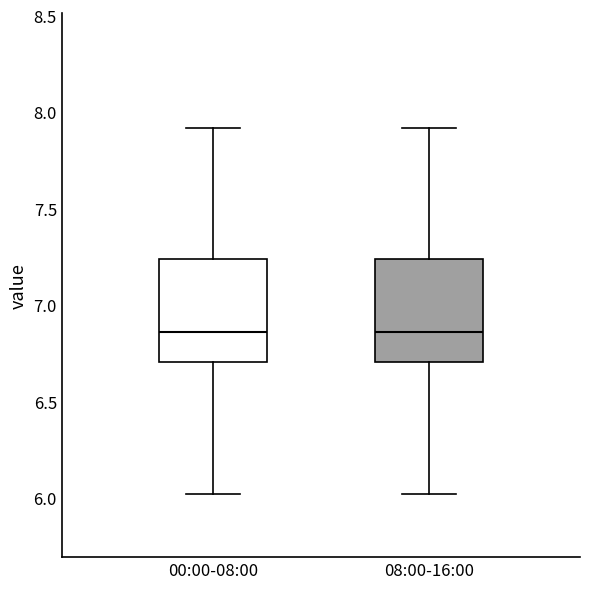

Where is the lower edge of the box for 00:00-08:00 on the y-axis? The values are not printed on the chart, so give them approximately, as read against the axis.

6.70